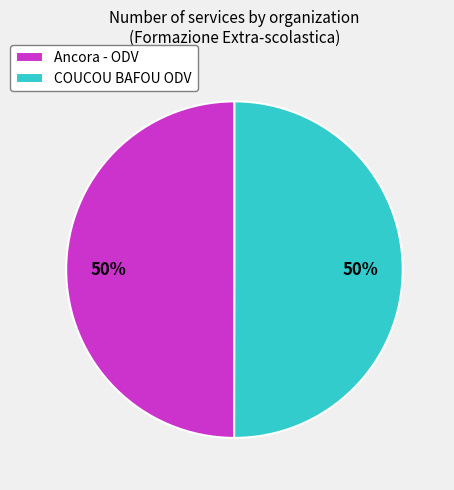

To the nearest percent, what portion does Ancora - ODV represent?

50%